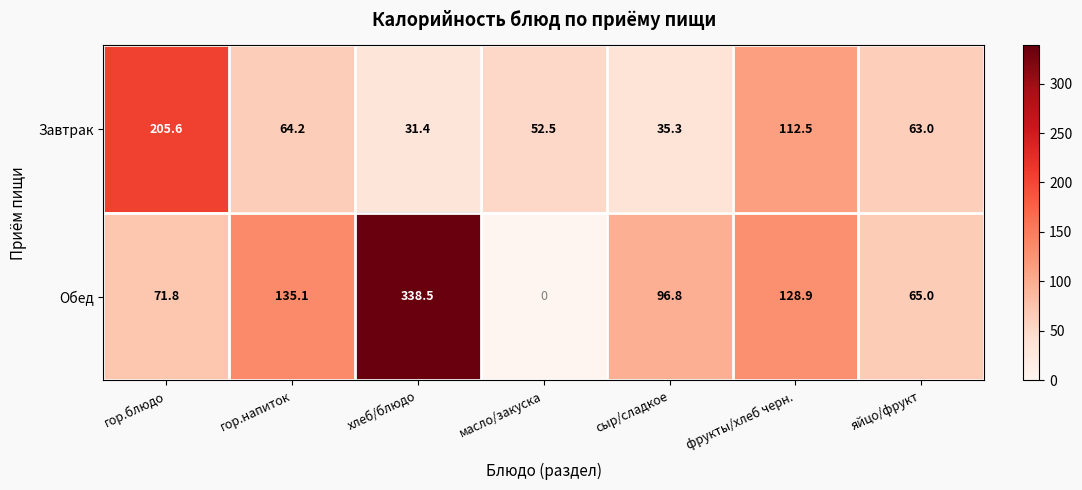

What is the greatest value displayed?

338.5